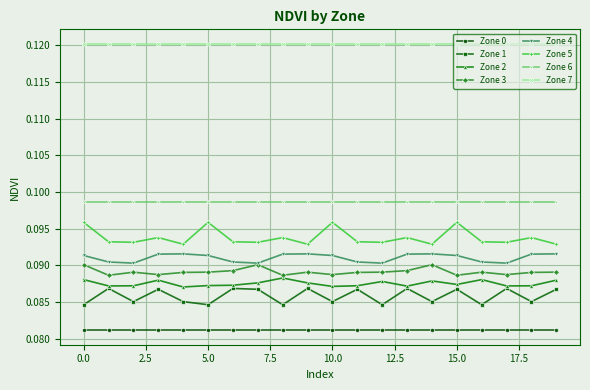

True or false: Zone 4 and Zone 2 intersect in this chart.

False